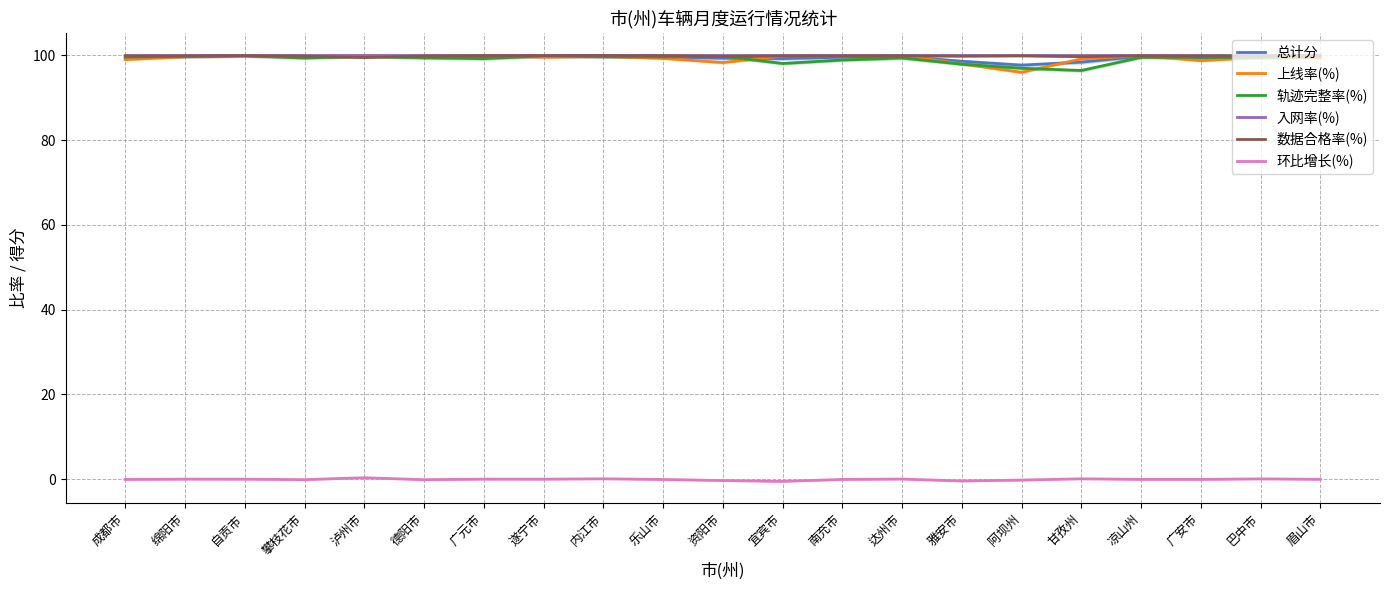

True or false: 数据合格率(%) and 环比增长(%) cross at least once.

False